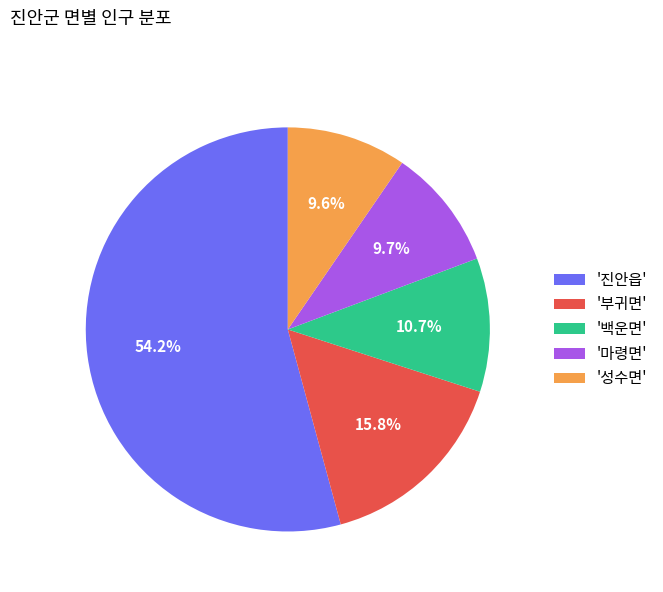

What percentage is NOT represented by '진안읍'?

45.8%